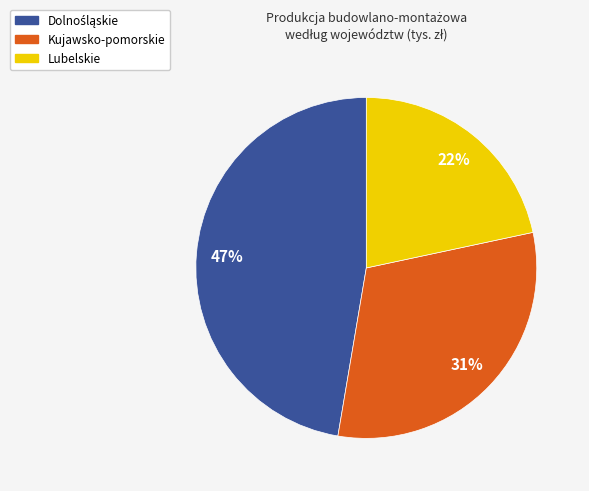

How many segments does this pie chart have?

3